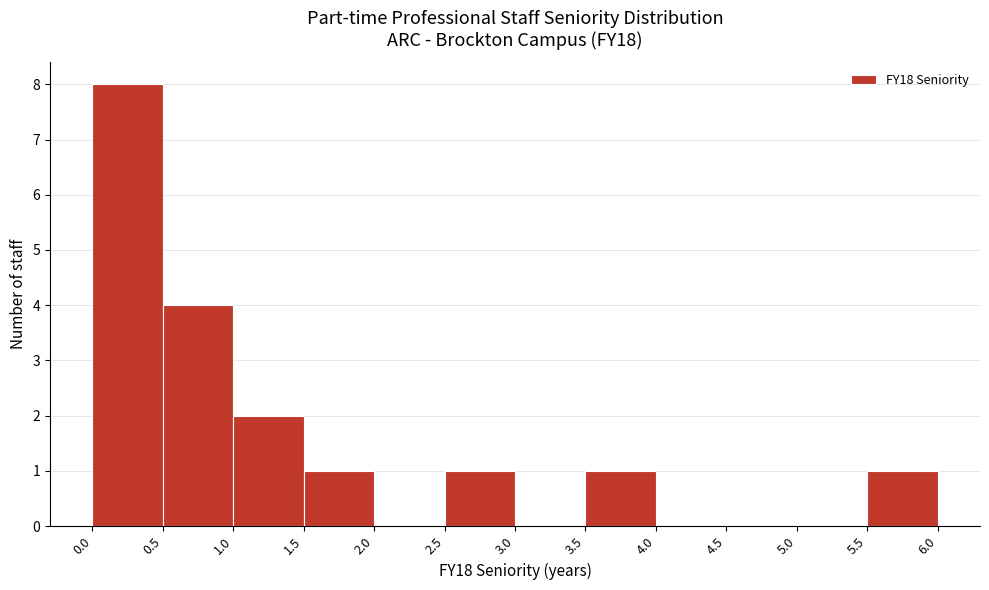

What is the height of the bar covering 0.0 to 0.5 on the x-axis? The values are not printed on the chart, so give them approximately, as read against the axis.

8